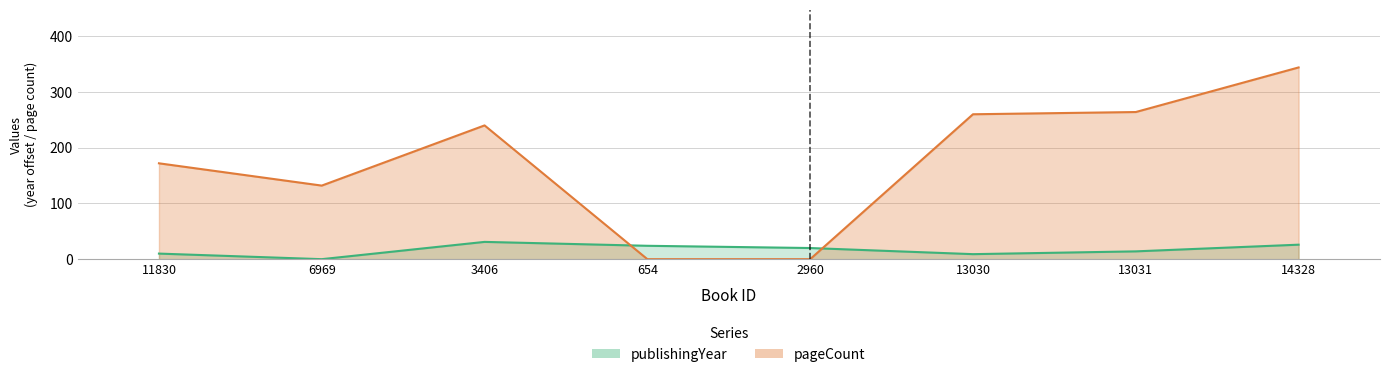

At which category is the sum across all series the highest?

14328